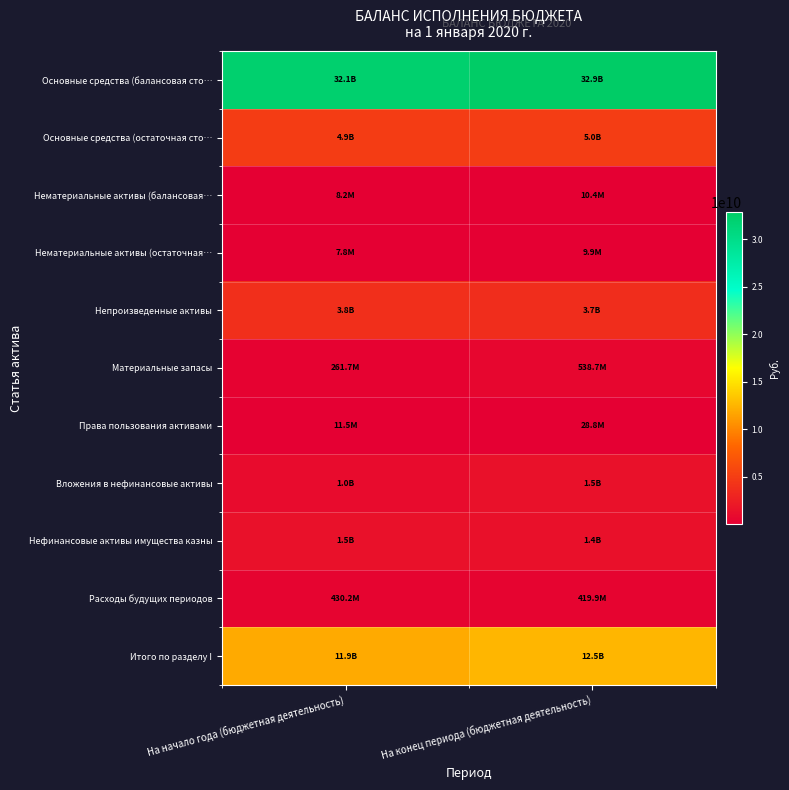

What is the greatest value displayed?

32871976392.0